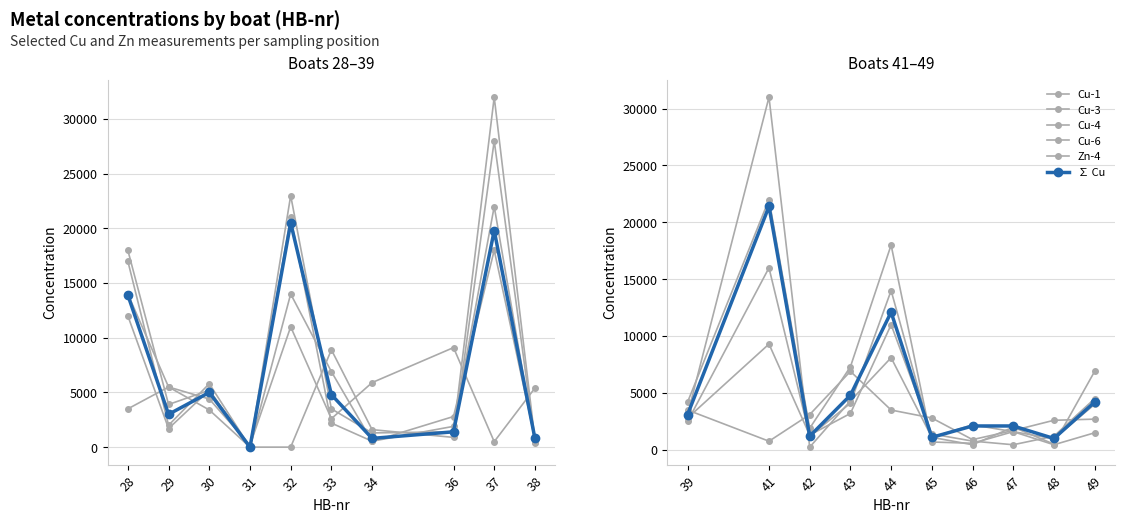

What is the lowest value of the Cu-6 series?

240